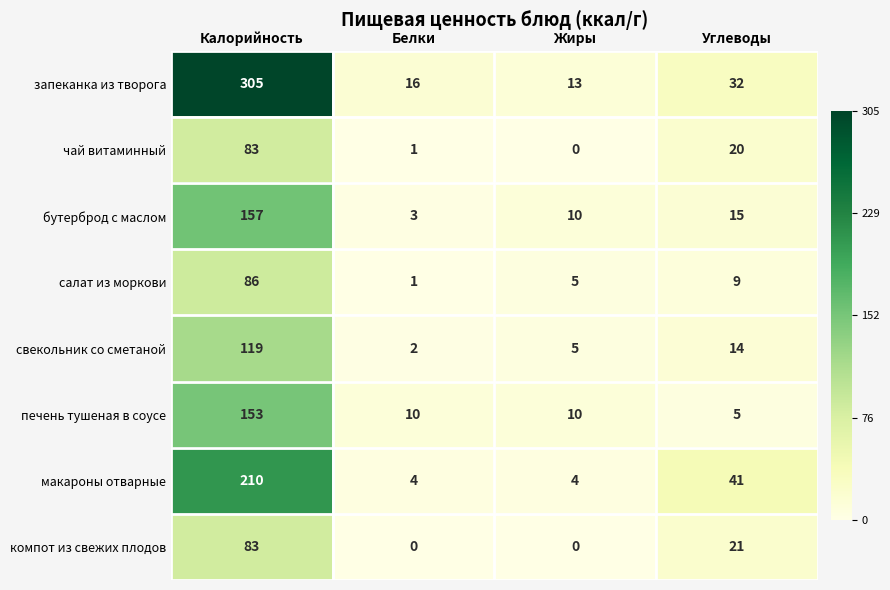

What is the approximate value of бутерброд с маслом at Белки?

3